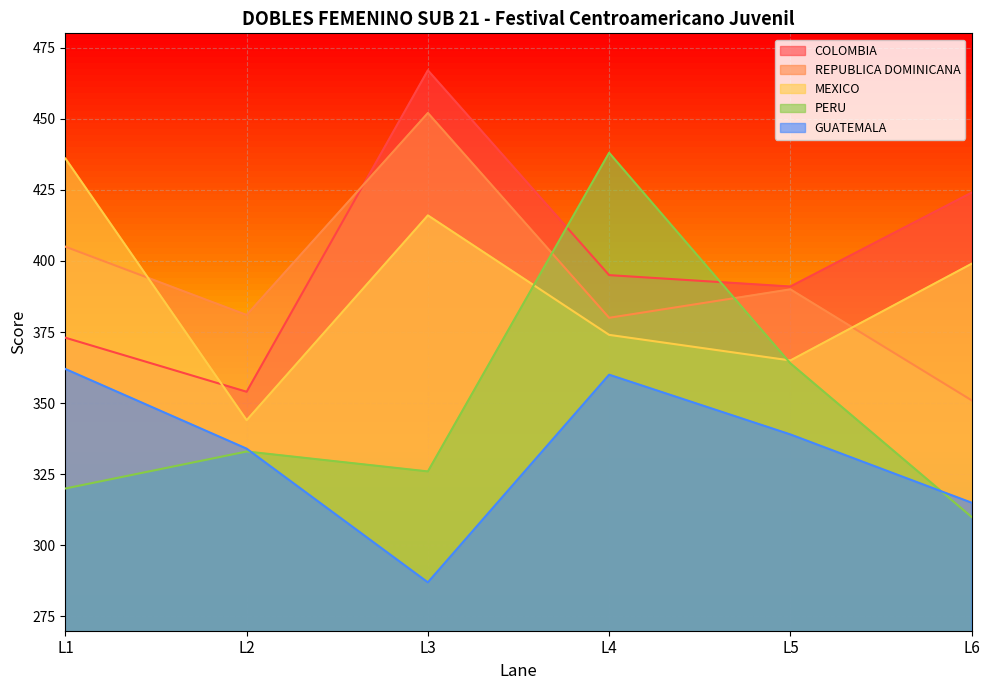

Reading left to right, what are all the values shown in this chart?

COLOMBIA: 373	354	467	395	391	424
REPUBLICA DOMINICANA: 405	381	452	380	390	351
MEXICO: 436	344	416	374	365	399
PERU: 320	333	326	438	364	310
GUATEMALA: 362	334	287	360	339	315